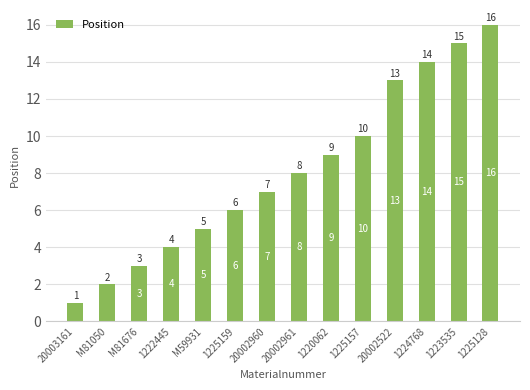

What is the minimum value shown in the chart?

1